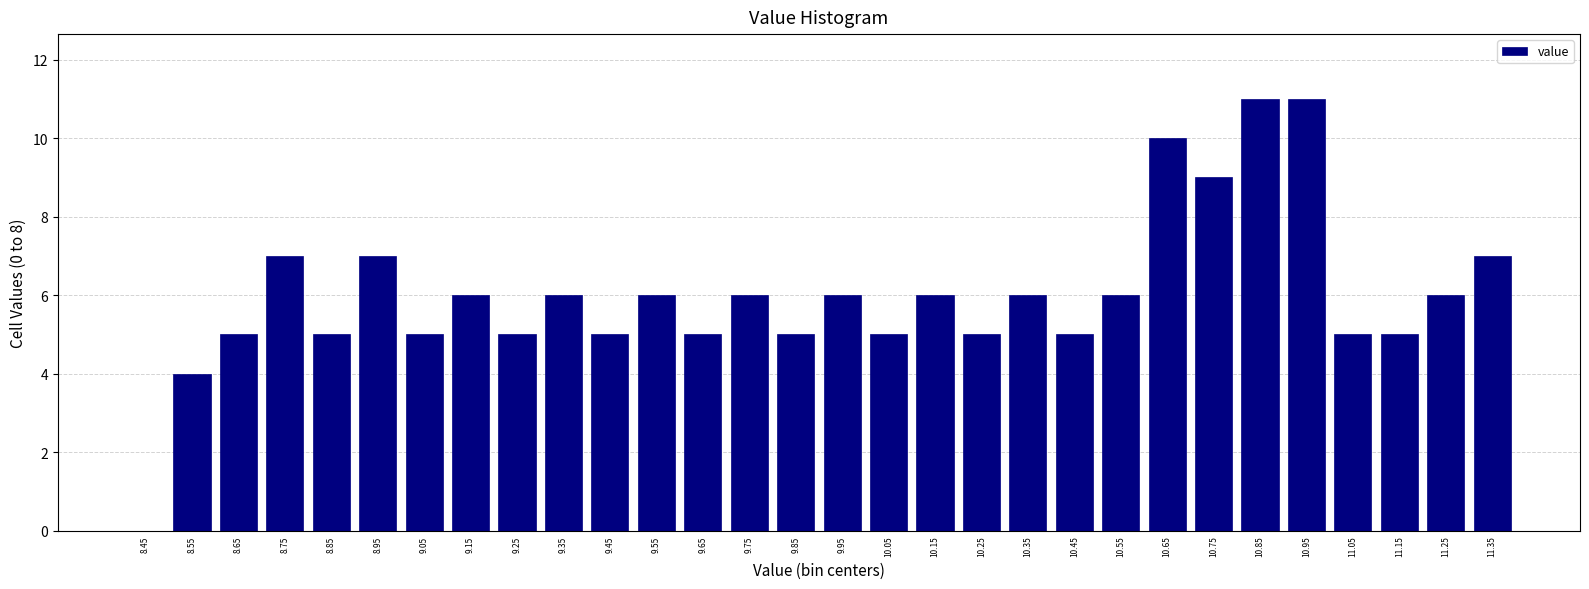

Reading left to right, transcribe all the data shown in this chart.

8.45=0	8.55=4	8.65=5	8.75=7	8.85=5	8.95=7	9.05=5	9.15=6	9.25=5	9.35=6	9.45=5	9.55=6	9.65=5	9.75=6	9.85=5	9.95=6	10.05=5	10.15=6	10.25=5	10.35=6	10.45=5	10.55=6	10.65=10	10.75=9	10.85=11	10.95=11	11.05=5	11.15=5	11.25=6	11.35=7